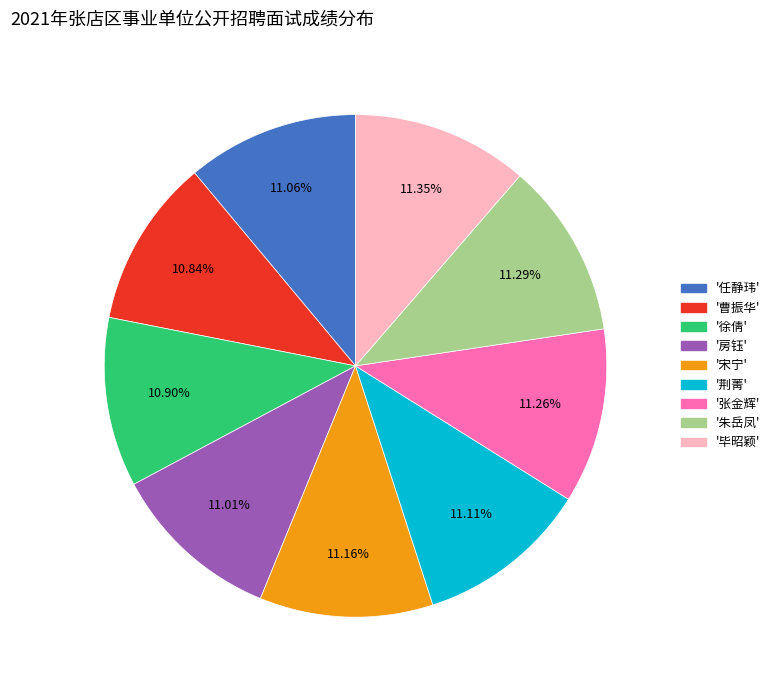

Is there a majority slice in this chart?

No